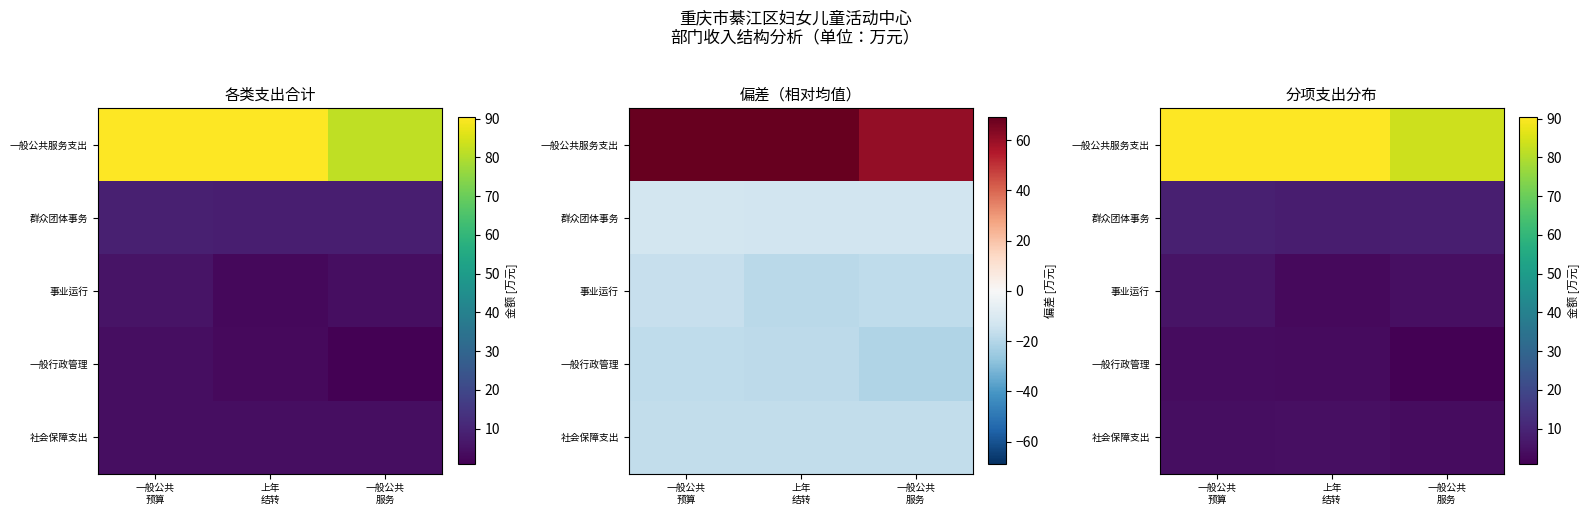

How many categories are shown in the chart?

3